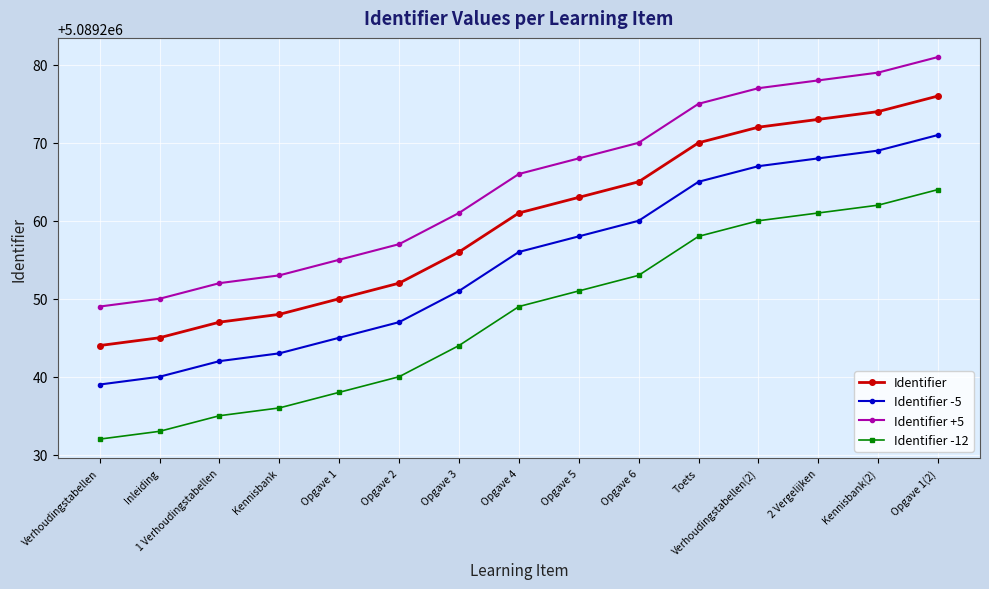

The Identifier -5 series shows 5089243 at Kennisbank. True or false?

True